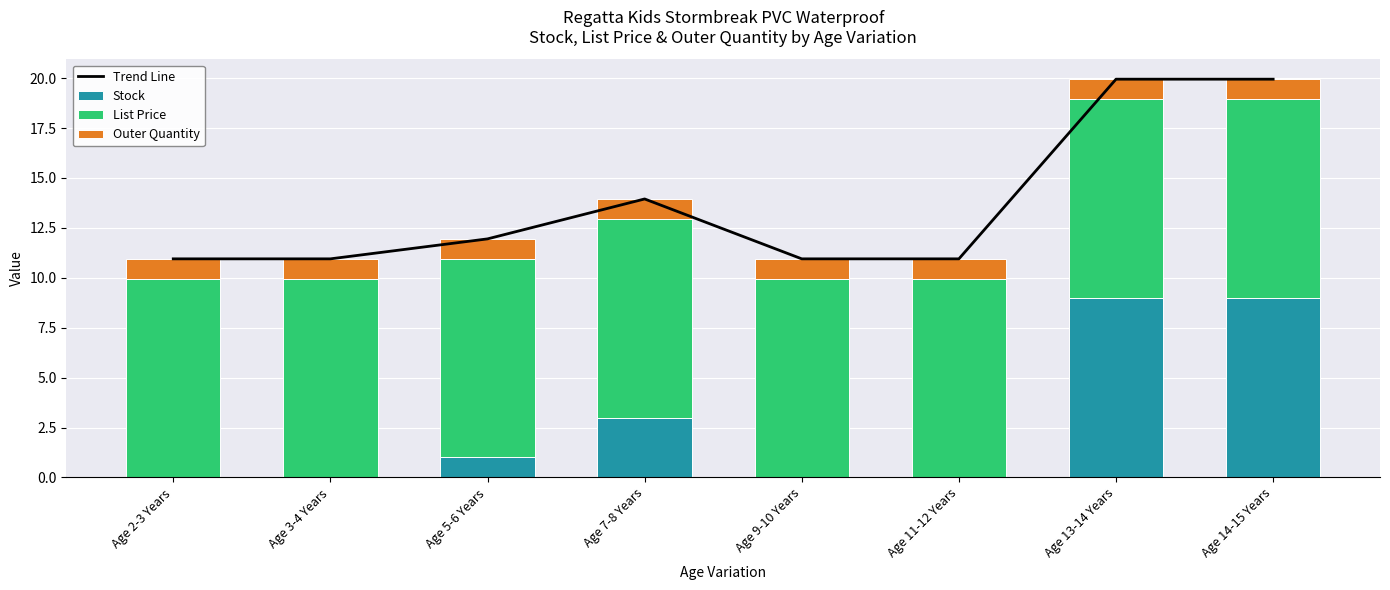

What is the label of the 1st bar from the left?

Age 2-3 Years